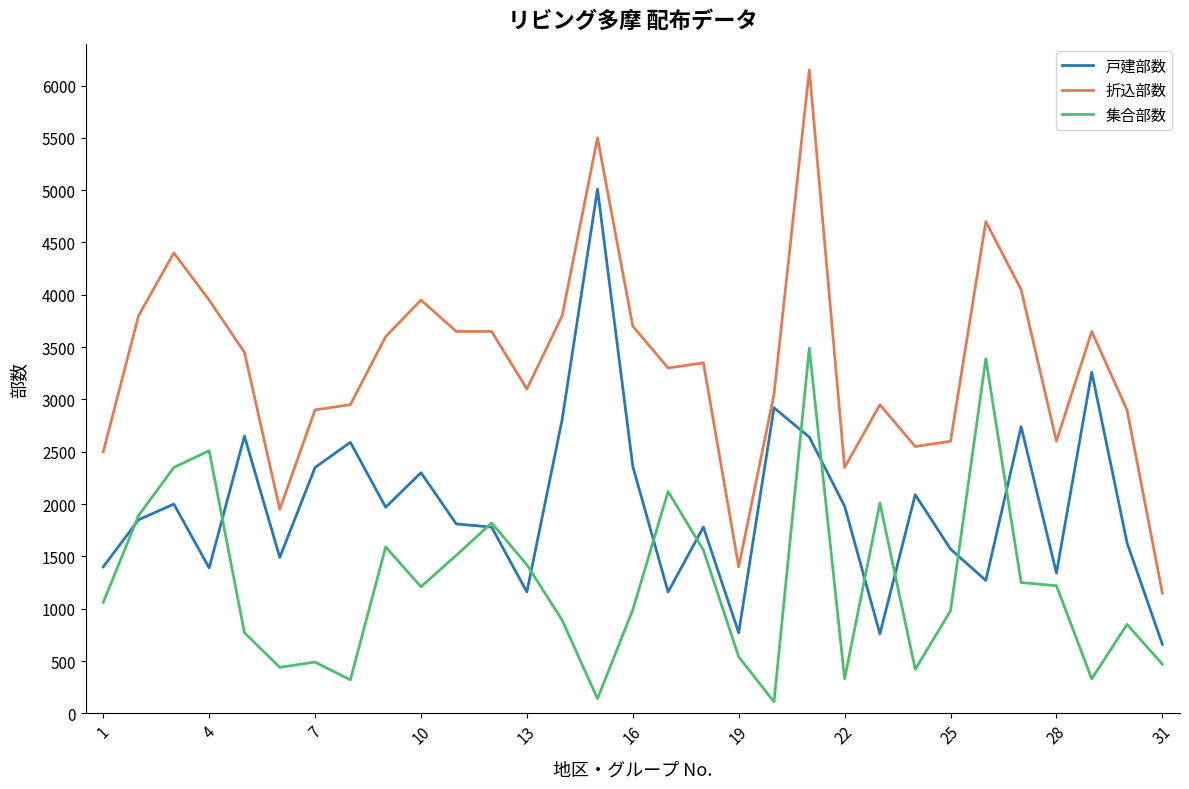

True or false: 折込部数 and 戸建部数 cross at least once.

False